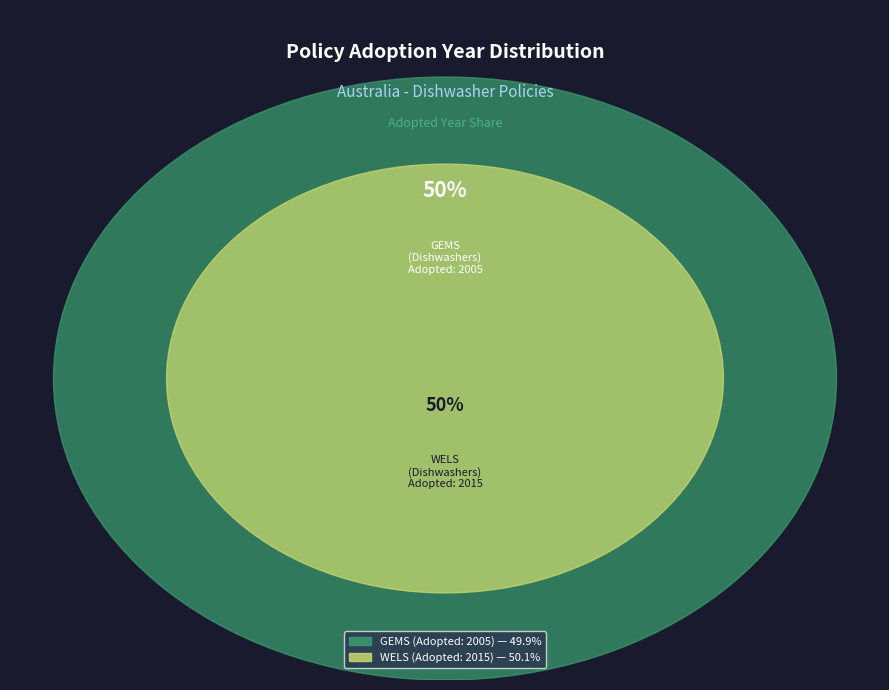

How many segments does this pie chart have?

2